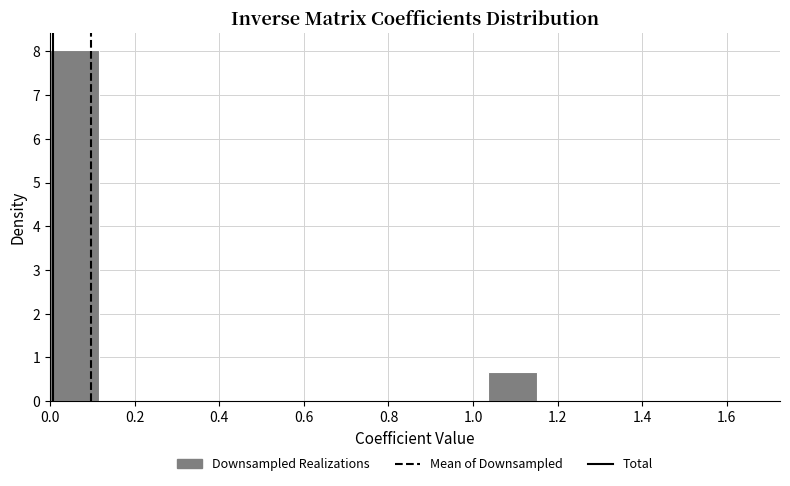

Reading left to right, list every bar in this chart as the range it spans on the x-axis followed by its height. Neither the bar edges nor the heights are printed on the chart, so give them approximately, as read against the axes.

0.00 to 0.12: 8.0
0.12 to 0.24: 0
0.24 to 0.34: 0
0.34 to 0.46: 0
0.46 to 0.58: 0
0.58 to 0.70: 0
0.70 to 0.80: 0
0.80 to 0.92: 0
0.92 to 1.04: 0
1.04 to 1.16: 0.7